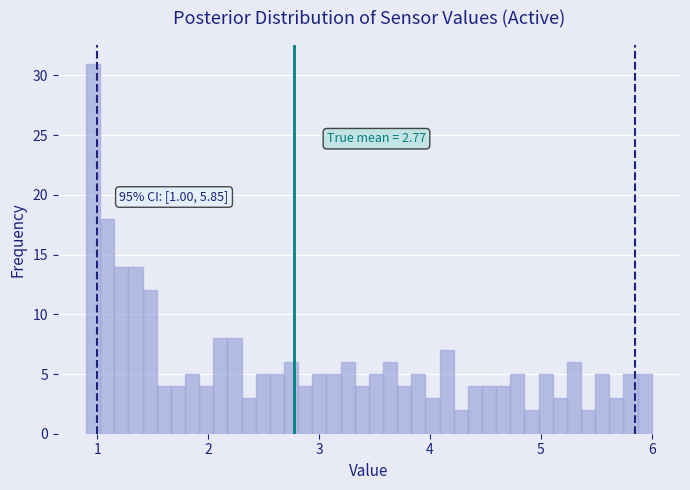

Around what value on the x-axis is the tallest bar? Give the approximate position of its centre, as read against the axis.

1.0